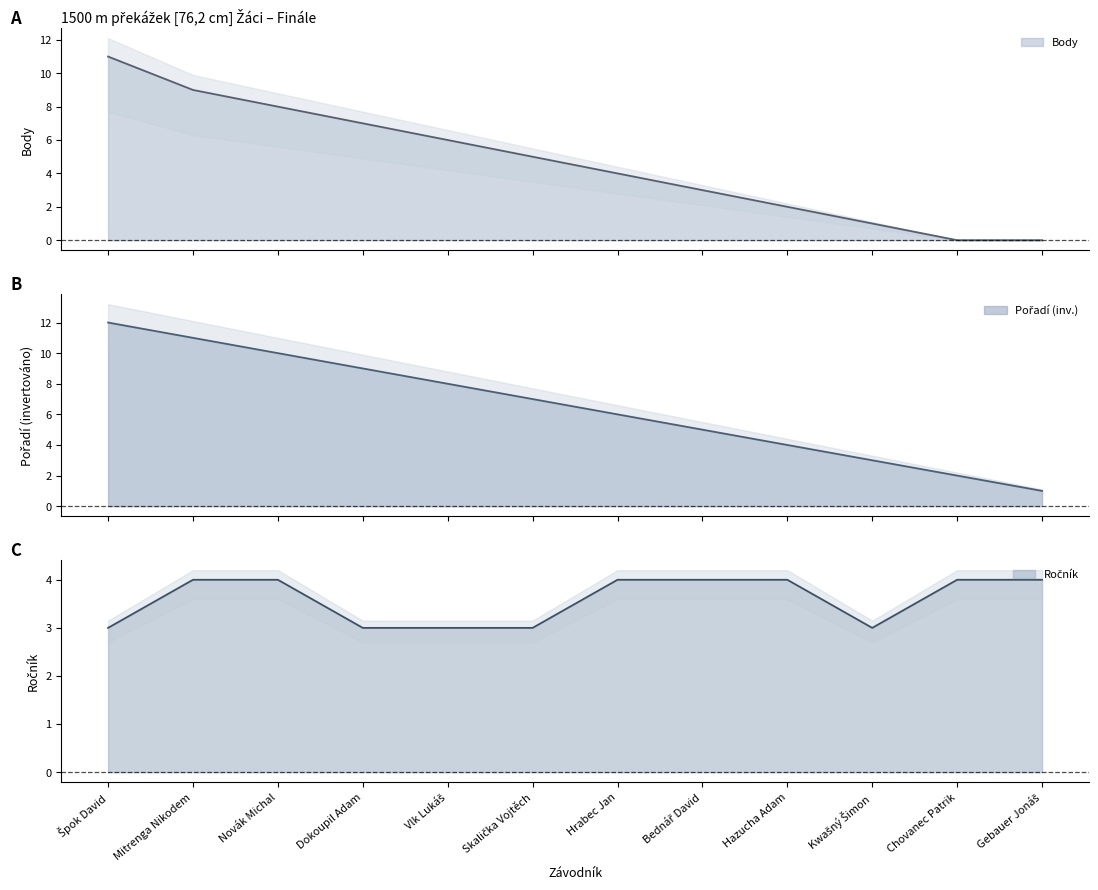

Reading right to left, extract all data points from this chart.

Pořadí: 1	2	3	4	5	6	7	8	9	10	11	12
Ročník: 4	4	3	4	4	4	3	3	3	4	4	3
Body: 0	0	1	2	3	4	5	6	7	8	9	11